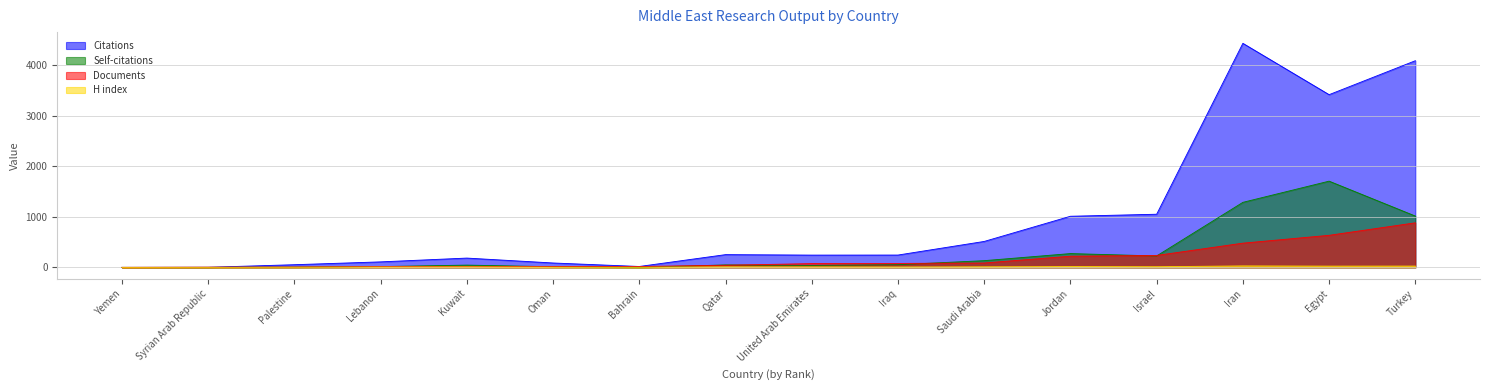

True or false: Self-citations and Citations intersect in this chart.

False